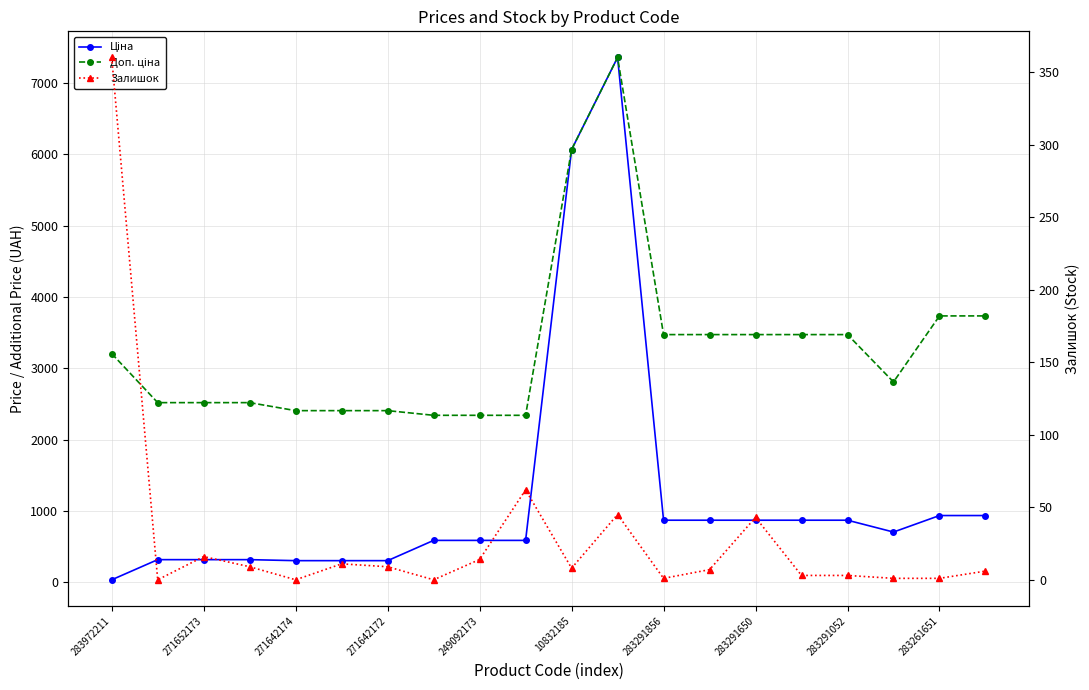

Which category has the highest value in the Доп. ціна series?

11